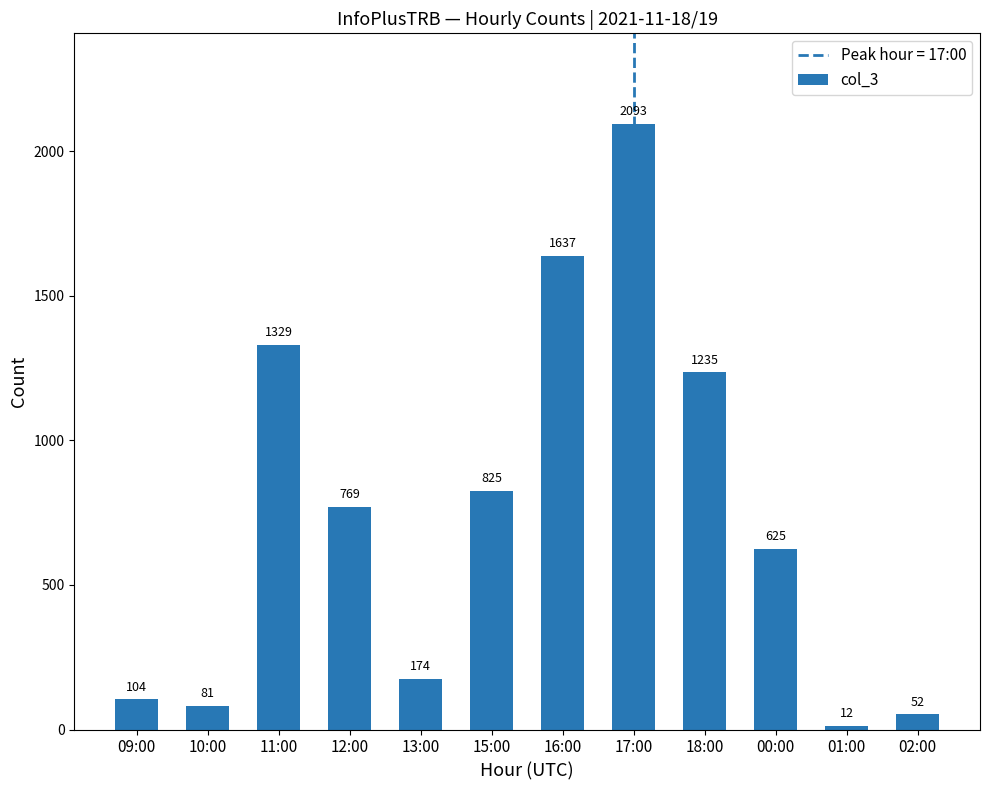

Rank the categories by value from lowest to highest.

01:00, 02:00, 10:00, 09:00, 13:00, 00:00, 12:00, 15:00, 18:00, 11:00, 16:00, 17:00